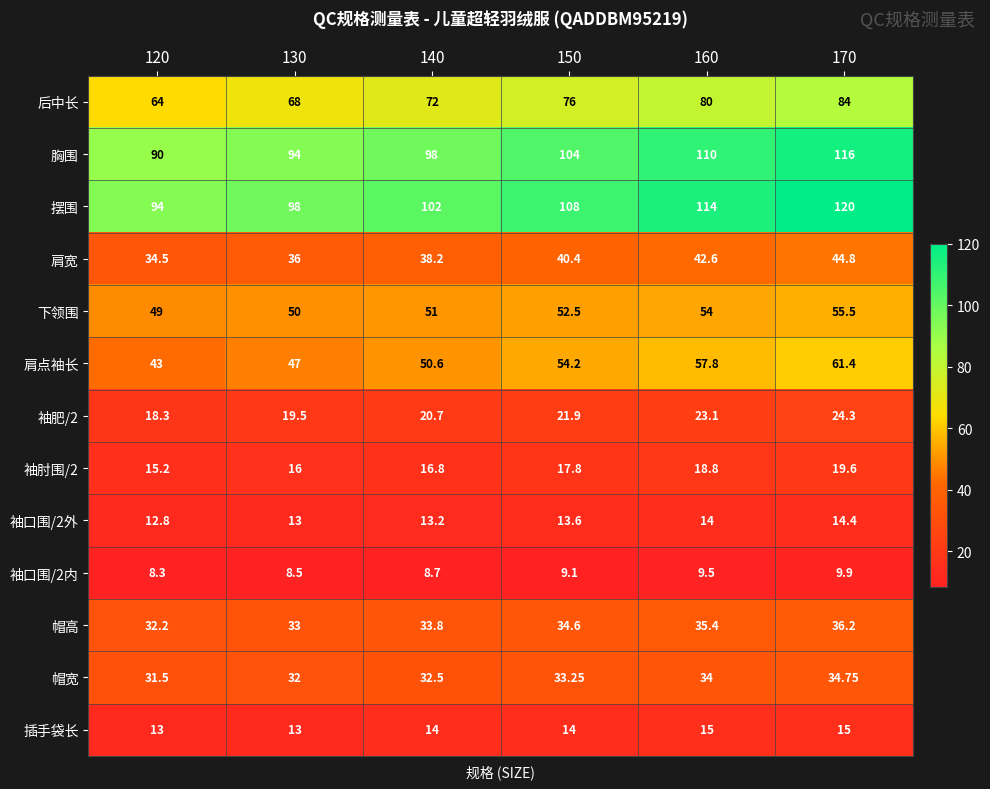

Which series has the largest total across all categories?

摆围